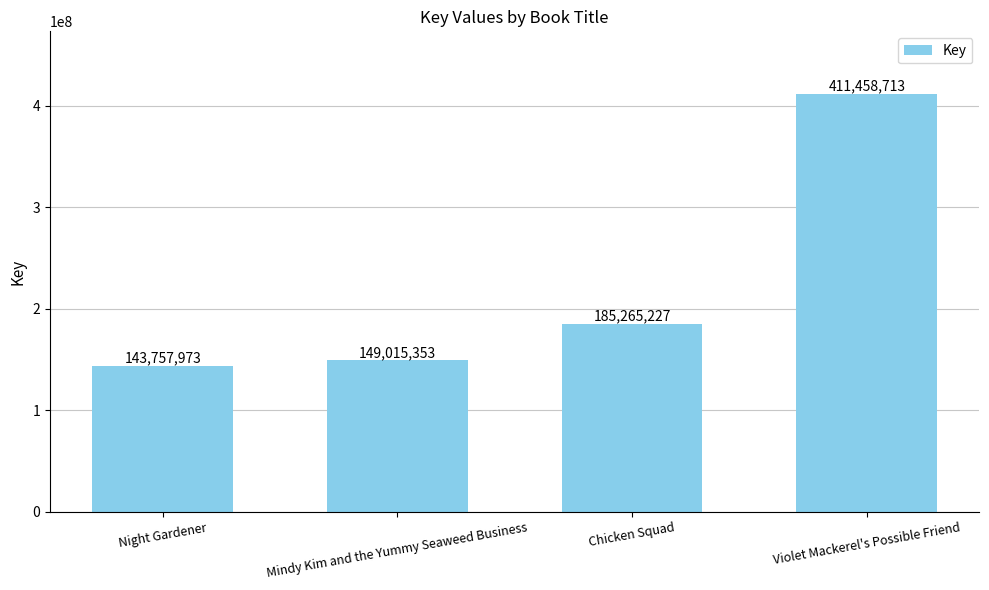

What is the difference between the values at Chicken Squad and Violet Mackerel's Possible Friend?

226193486